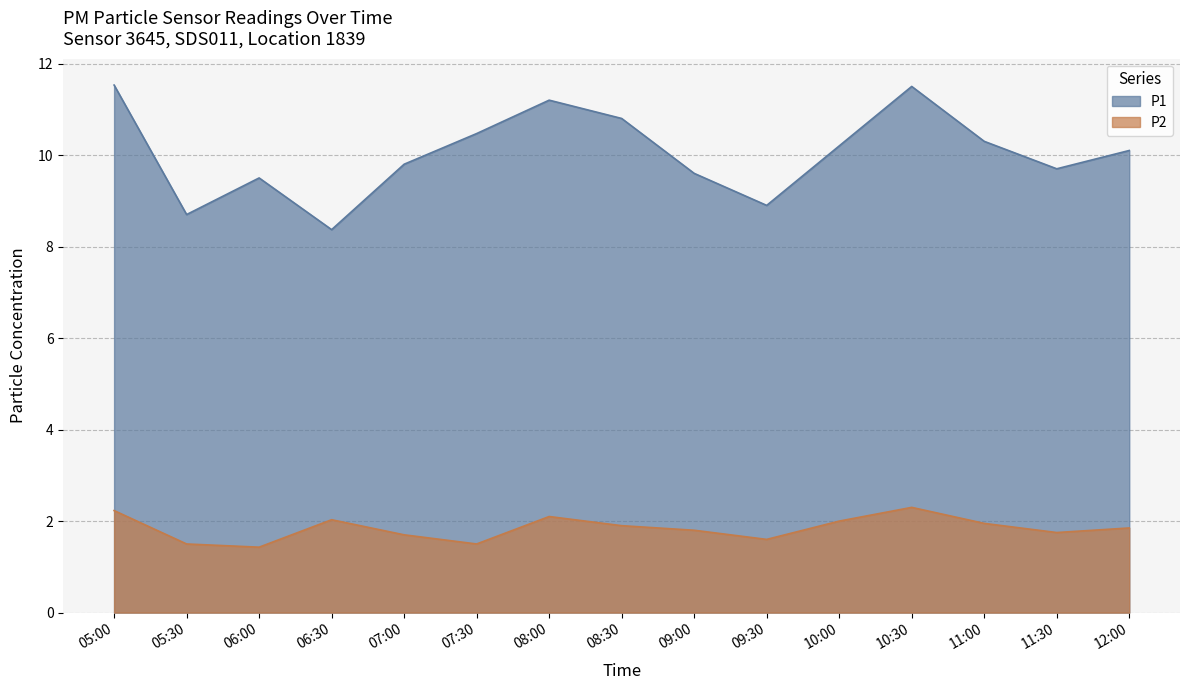

What is the value of the P2 point at the 10th from the left?

1.6